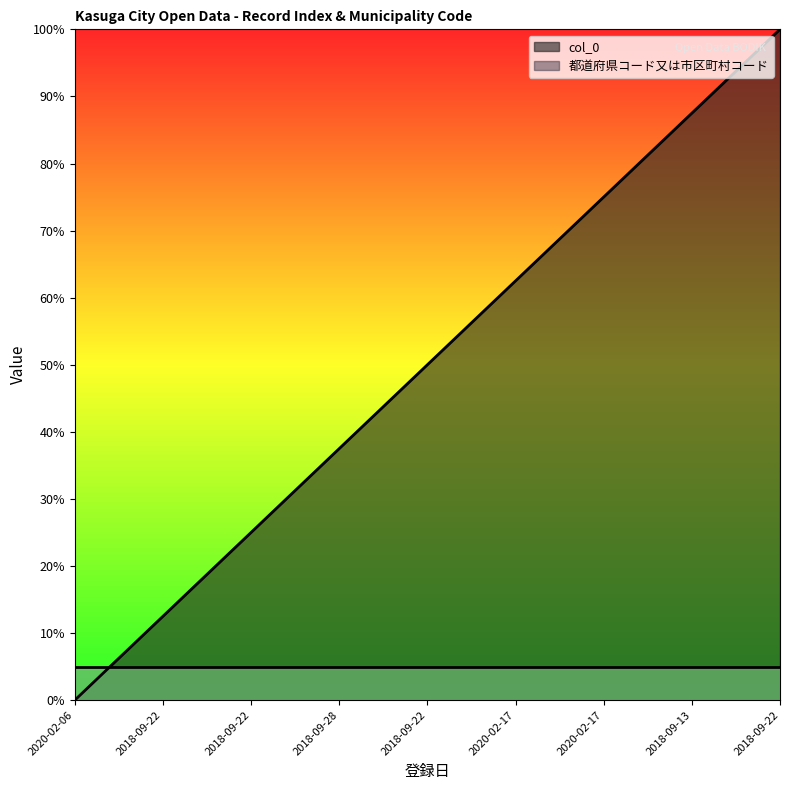

What is the ratio of the value at 2018-09-22 to the value at 2018-09-28?

1.3